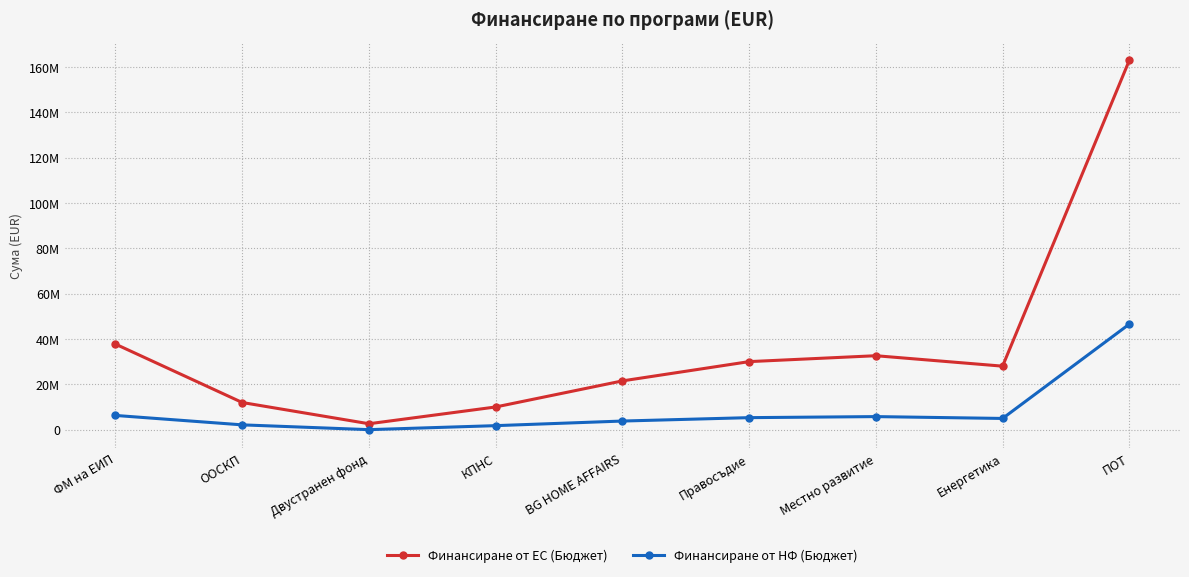

Where is Финансиране от НФ (Бюджет) nearest to the value 23267084?

ФМ на ЕИП